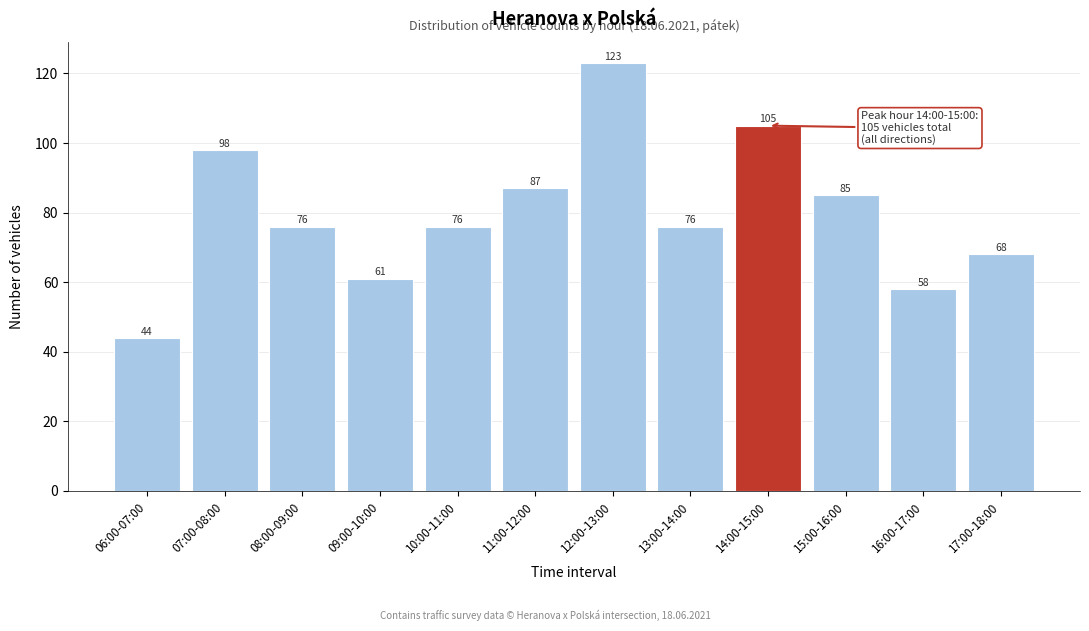

Reading right to left, what are all the values shown in this chart?

68	58	85	105	76	123	87	76	61	76	98	44